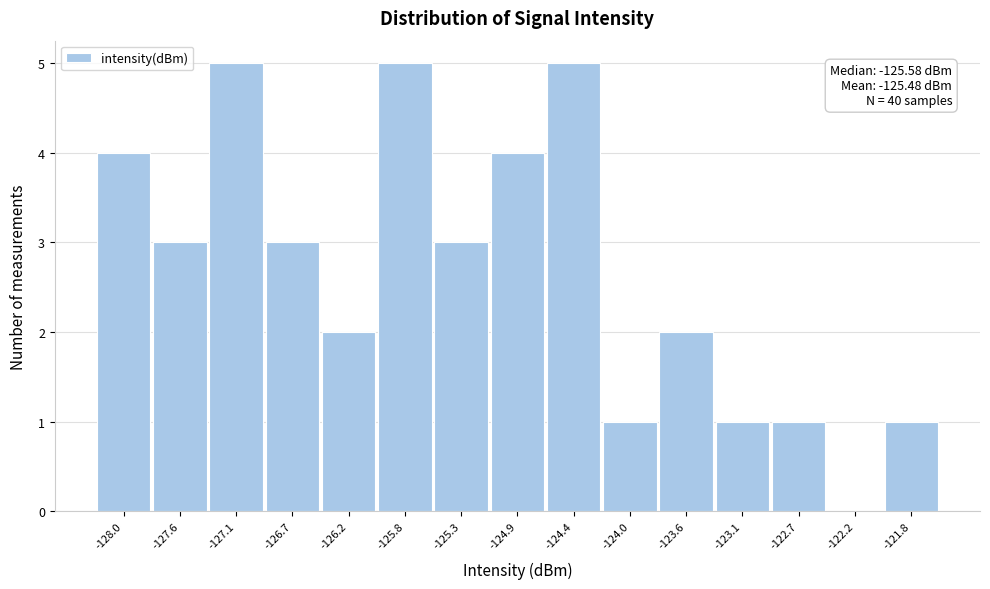

Reading left to right, list all the values displayed in this chart.

-128.0=4	-127.6=3	-127.1=5	-126.7=3	-126.2=2	-125.8=5	-125.3=3	-124.9=4	-124.4=5	-124.0=1	-123.6=2	-123.1=1	-122.7=1	-122.2=0	-121.8=1